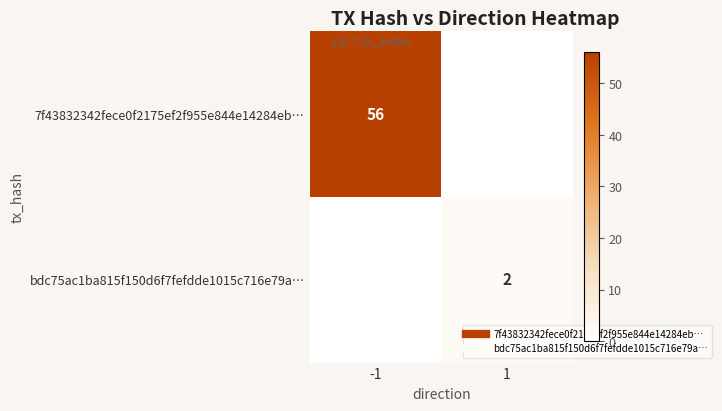

Rank the series by their average value, from highest to lowest.

7f43832342fece0f2175ef2f955e844e14284eb…, bdc75ac1ba815f150d6f7fefdde1015c716e79a…